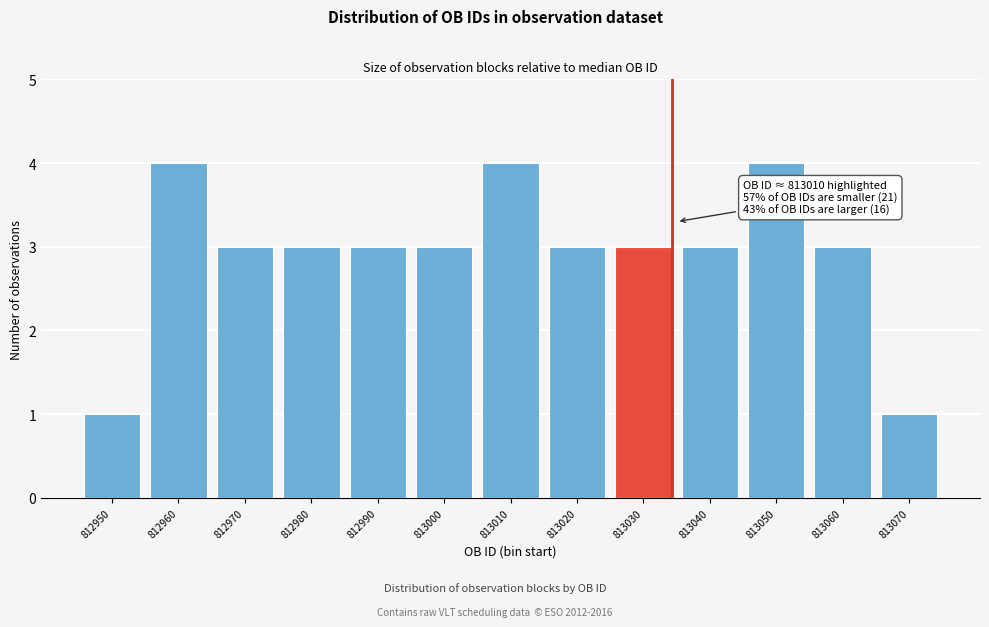

Reading left to right, what are all the values shown in this chart?

1	4	3	3	3	3	4	3	3	3	4	3	1